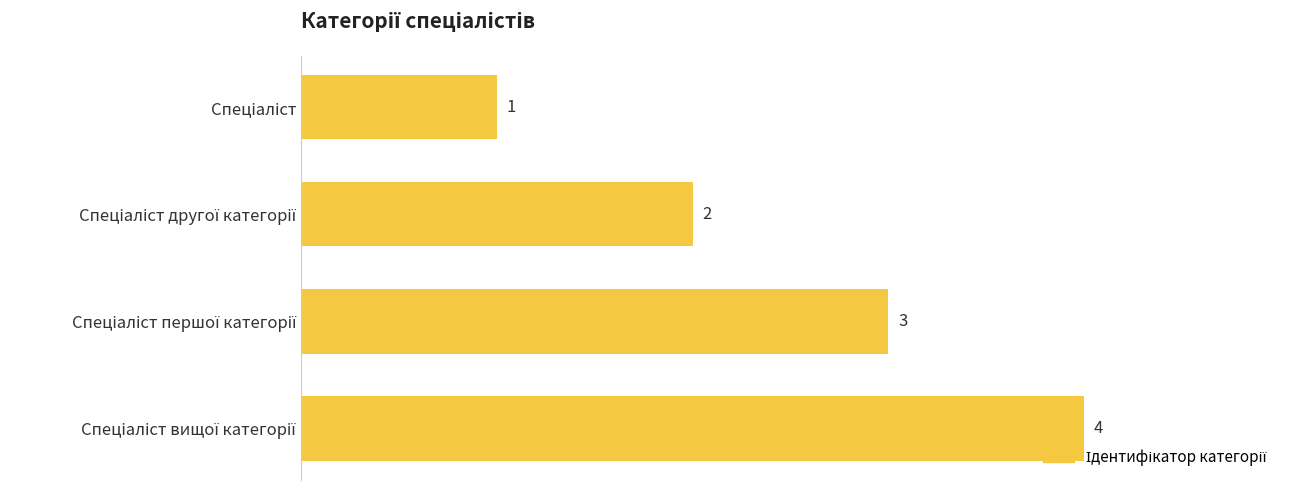

Are the bars grouped side by side (vs. stacked)?

No